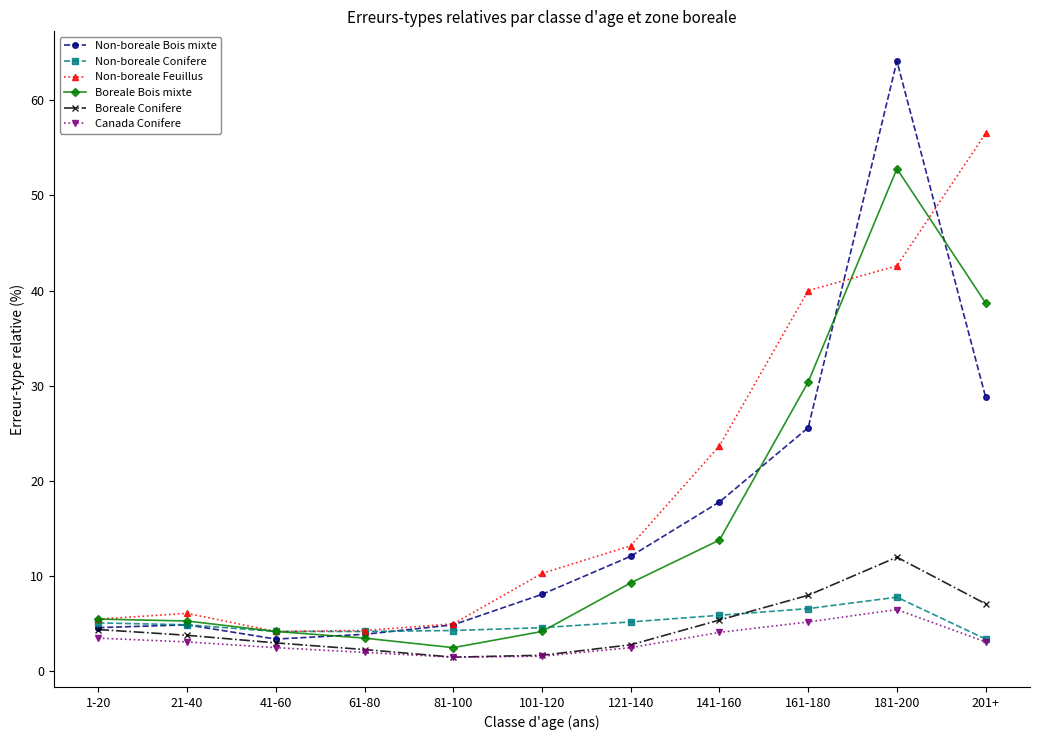

Is the value of Non-boreale Bois mixte at 141-160 greater than the value of Canada Conifere at 141-160?

Yes